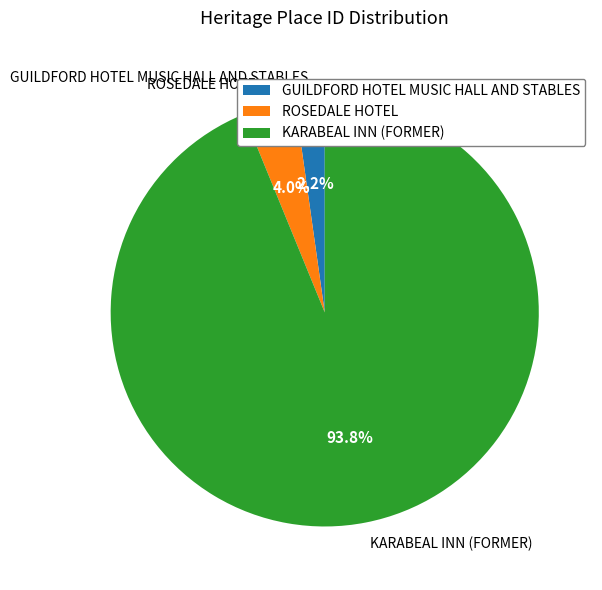

Count the number of slices in the pie.

3